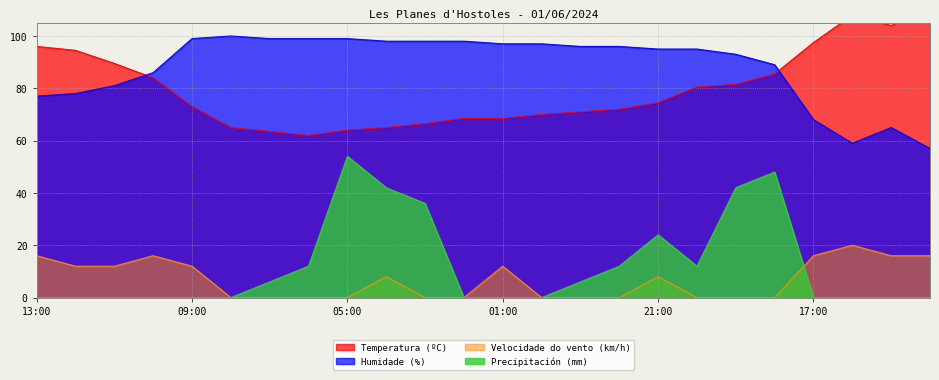

True or false: Humidade (%) and Velocidade do vento (km/h) cross at least once.

False